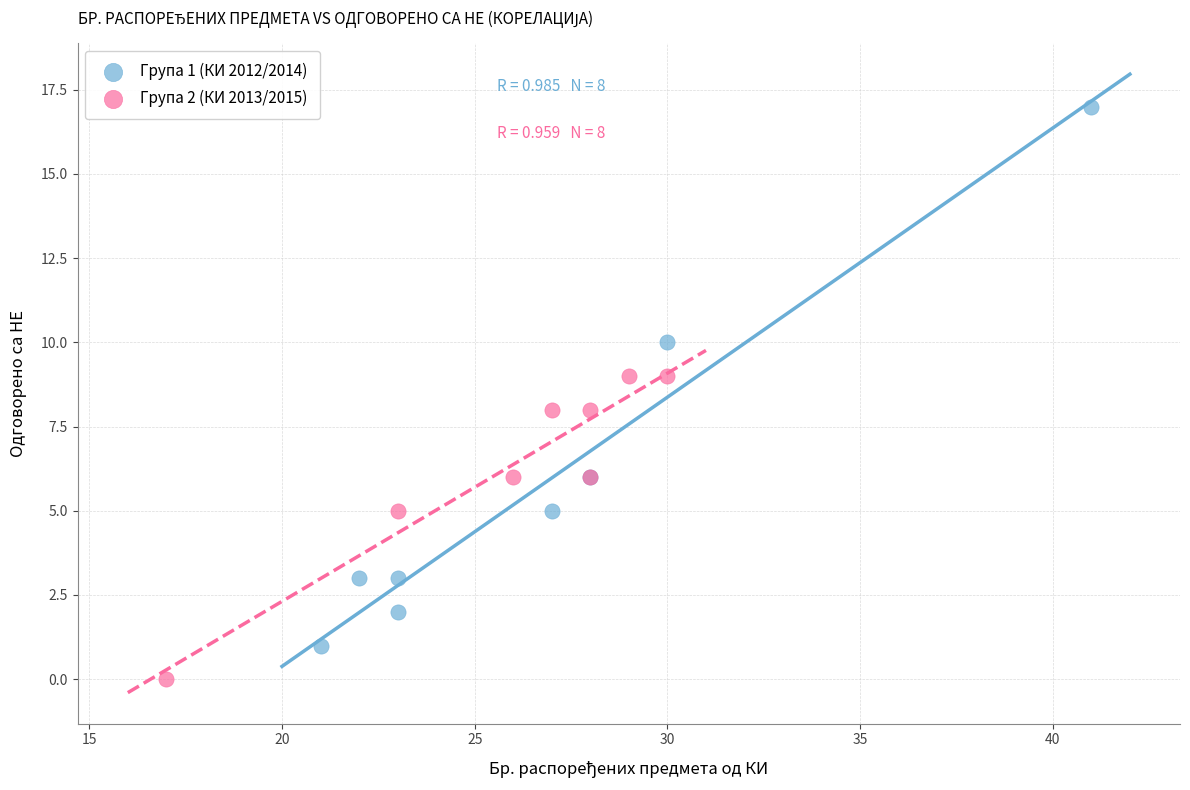

Which series contains the highest Y value?

Група 1 (КИ 2012/2014)